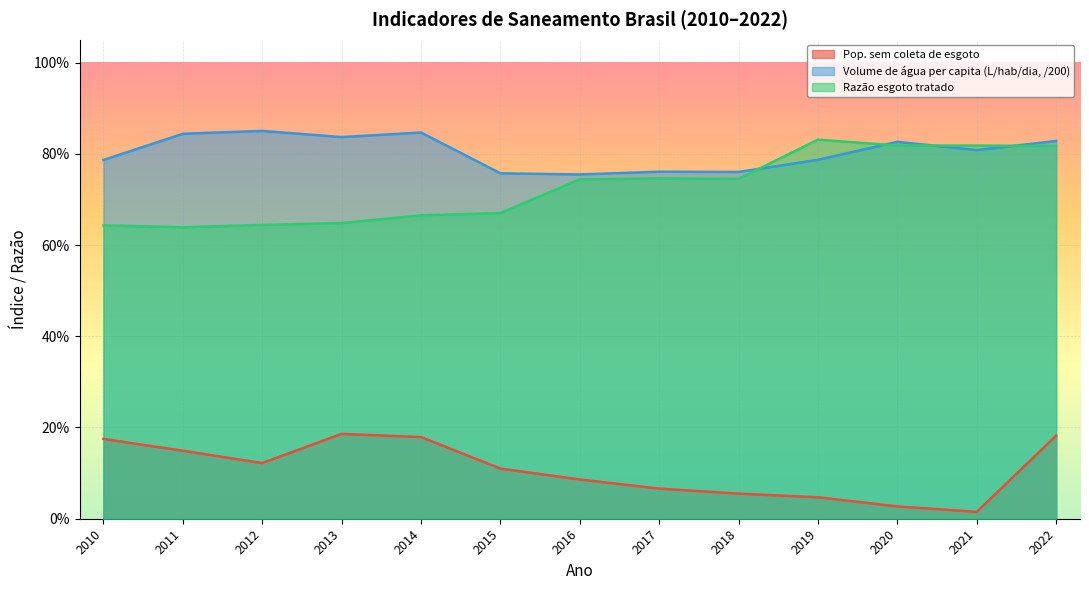

Is the value of Pop. sem coleta de esgoto at 2017 greater than the value of Razão esgoto tratado at 2021?

No